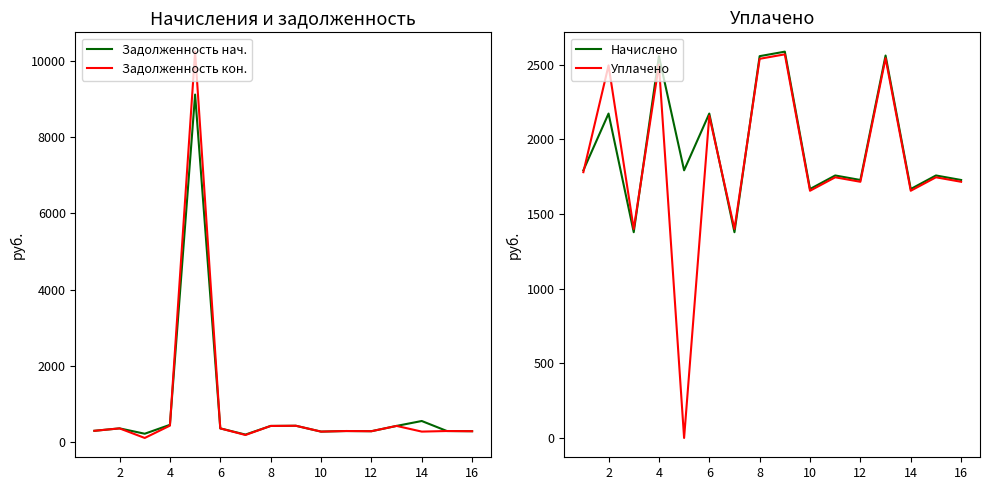

Is it true that Начислено equals 694.8 at 14?

False